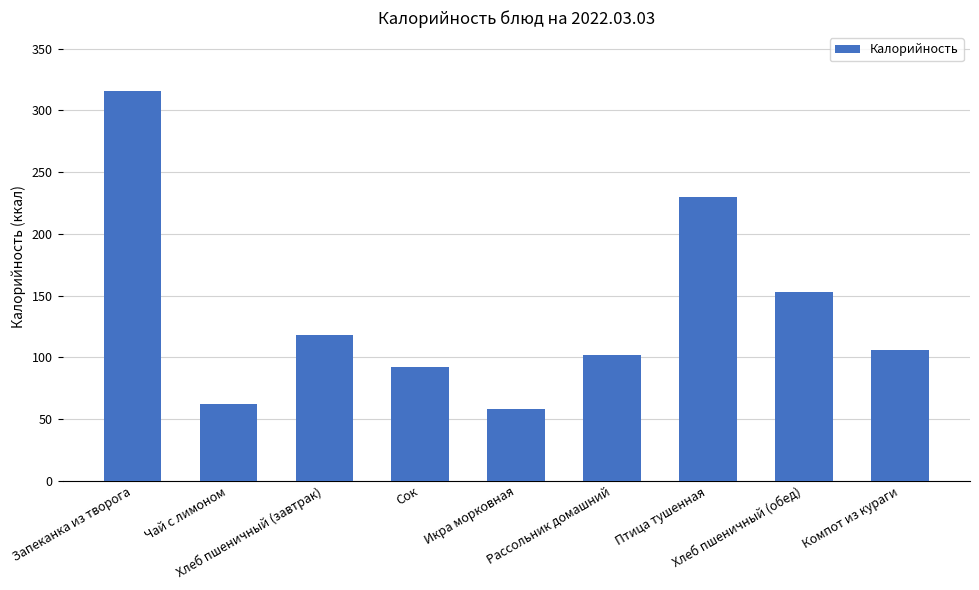

Reading left to right, transcribe all the data shown in this chart.

Запеканка из творога=316	Чай с лимоном=62	Хлеб пшеничный (завтрак)=118	Сок=92	Икра морковная=58	Рассольник домашний=102	Птица тушенная=230	Хлеб пшеничный (обед)=153	Компот из кураги=106